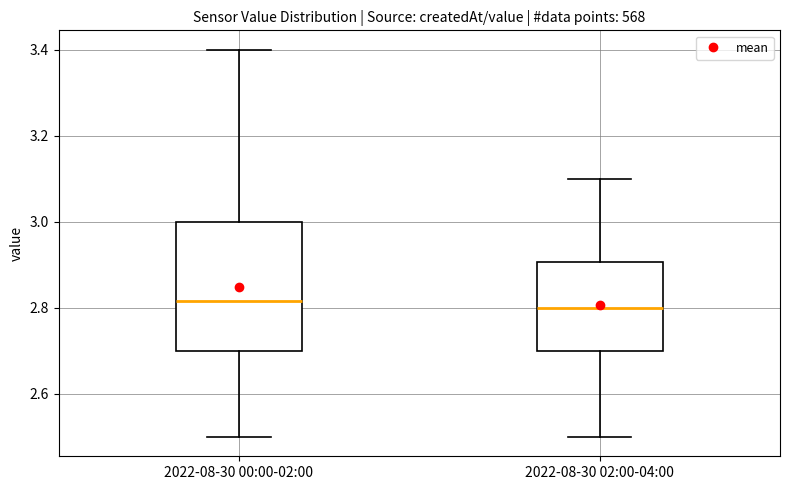

Reading left to right, read every box against the y-axis: the position of its median line, the range the box covers, and the ends of its whiskers. The values are not printed on the chart, so give them approximately, as read against the axis.

2022-08-30 00:00-02:00: median 2.82, box 2.70 to 3.00, whiskers 2.50 to 3.40
2022-08-30 02:00-04:00: median 2.80, box 2.70 to 2.90, whiskers 2.50 to 3.10